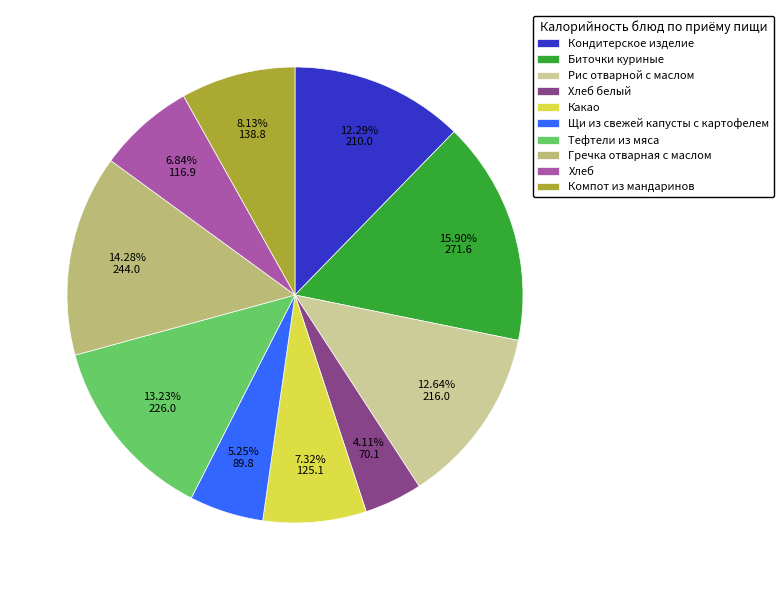

How much of the chart is everything except Биточки куриные?

84.1%